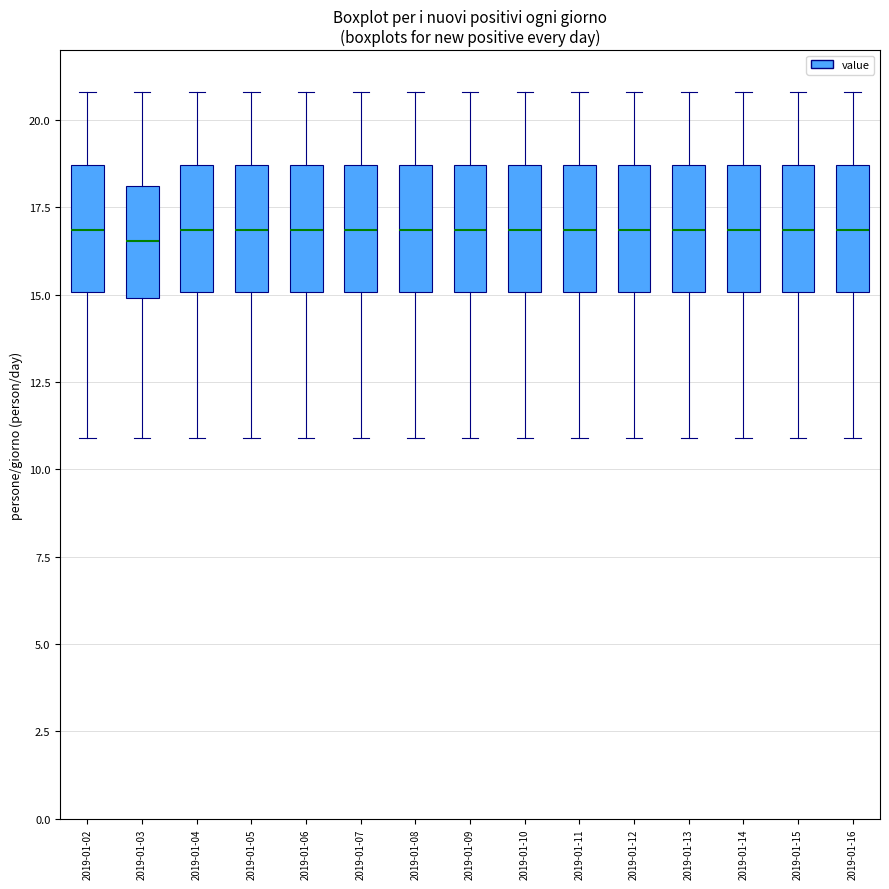

Where is the lower edge of the box for 2019-01-06 on the y-axis? The values are not printed on the chart, so give them approximately, as read against the axis.

15.0